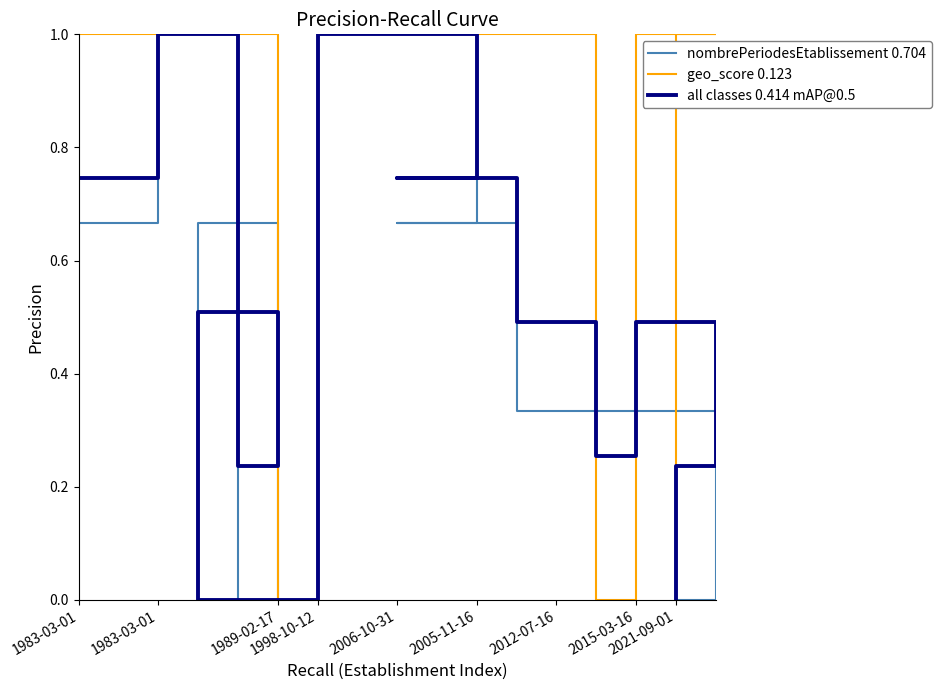

Reading left to right, transcribe all the data shown in this chart.

nombrePeriodesEtablissement 0.704: 0.7	0.7	1.0	0.0	0.7	0.0	1.0	1.0	0.7	0.7	0.7	0.3	0.3	0.3	0.3	0.0	0.0
geo_score 0.123: 1.0	1.0	1.0	1.0	0.0	0.0	1.0	1.0	1.0	1.0	1.0	1.0	1.0	0.0	1.0	1.0	0.0
all classes 0.414 mAP@0.5: 0.7	0.7	1.0	0.2	0.5	0.0	1.0	1.0	0.7	0.7	0.7	0.5	0.5	0.3	0.5	0.2	0.0